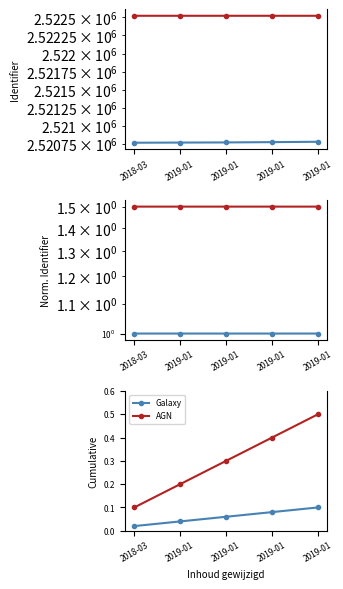

Reading left to right, what are all the values shown in this chart?

Identifier: 2018-03=2520769.0	2019-01=2520771.0	2019-01=2520773.0	2019-01=2520777.0	2019-01=2520782.0
Ref ID: 2018-03=2522520.8	2019-01=2522520.8	2019-01=2522520.8	2019-01=2522520.8	2019-01=2522520.8
Normalized ID: 2018-03=1.0	2019-01=1.0	2019-01=1.0	2019-01=1.0	2019-01=1.0
Scaled ID: 2018-03=1.5	2019-01=1.5	2019-01=1.5	2019-01=1.5	2019-01=1.5
Galaxy: 2018-03=0.0	2019-01=0.0	2019-01=0.1	2019-01=0.1	2019-01=0.1
AGN: 2018-03=0.1	2019-01=0.2	2019-01=0.3	2019-01=0.4	2019-01=0.5